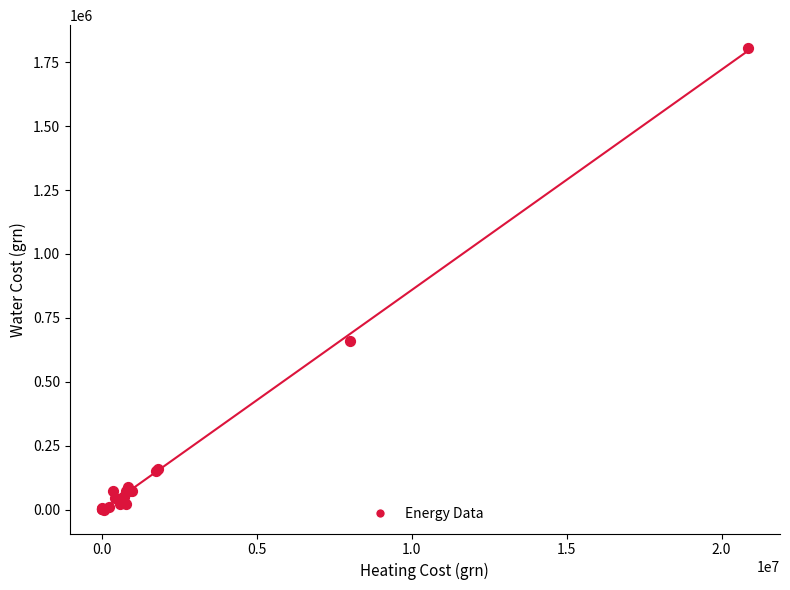

What Y value in the scatter plot is closest to 902050?

660000